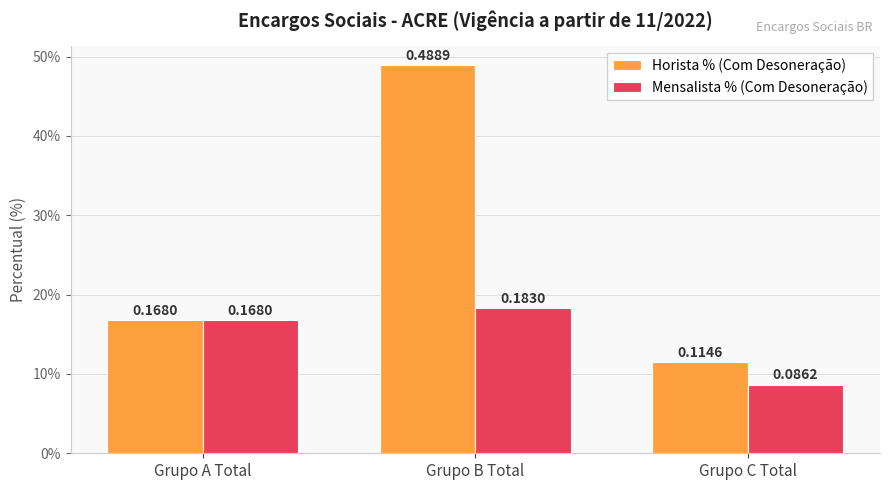

Are the bars grouped side by side (vs. stacked)?

Yes